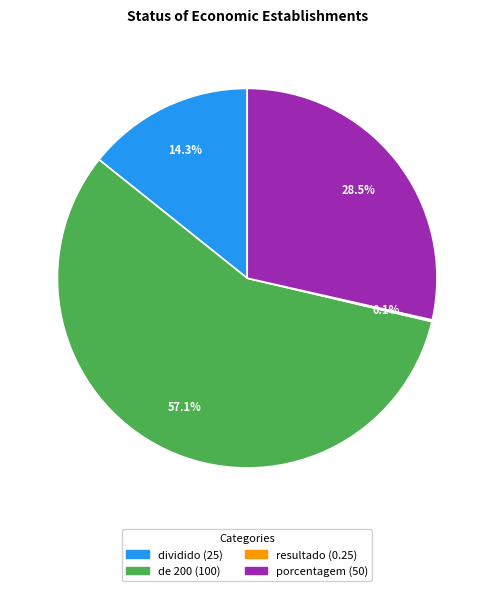

Approximately how many times larger is the value at porcentagem compared to dividido?

2.0